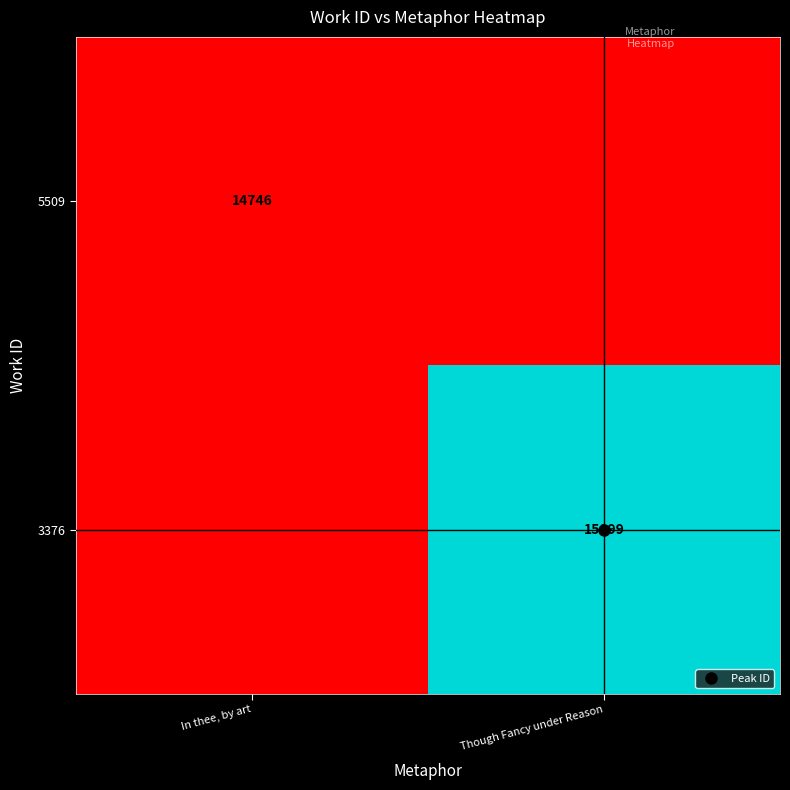

Between In thee, by art and Though Fancy under Reason, which series saw the biggest shift?

3376